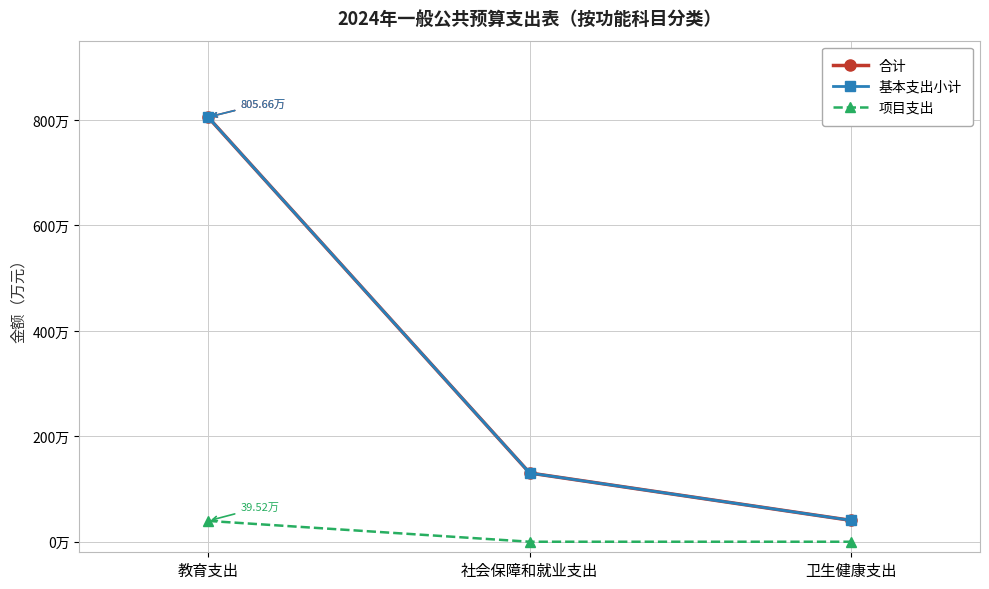

At which category does the chart reach its peak across all series?

教育支出